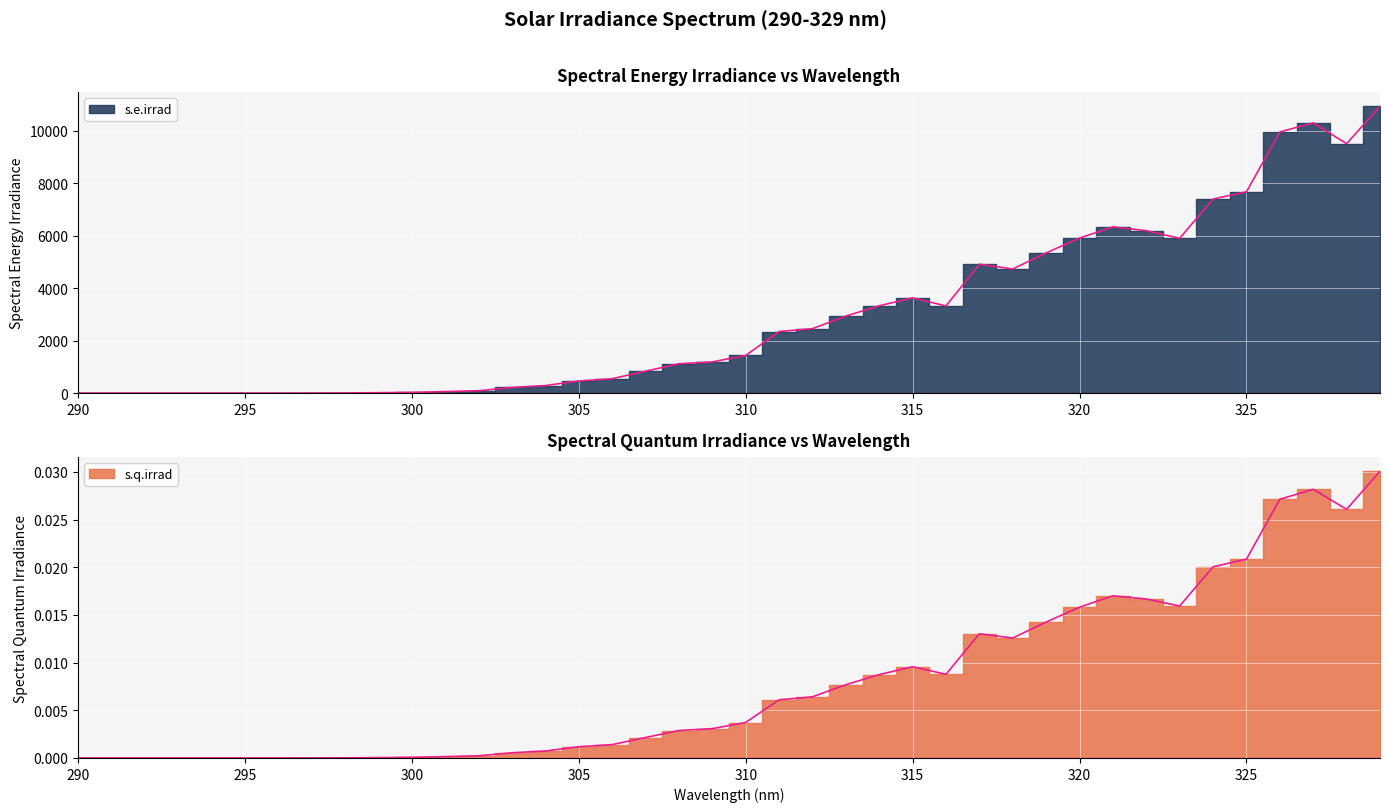

At which label does s.e.irrad first exceed 1434?

310